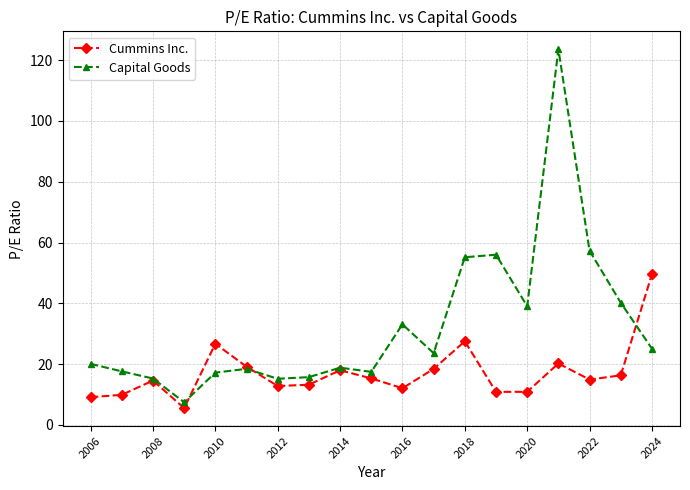

List the series in order of their peak value, lowest first.

Cummins Inc., Capital Goods